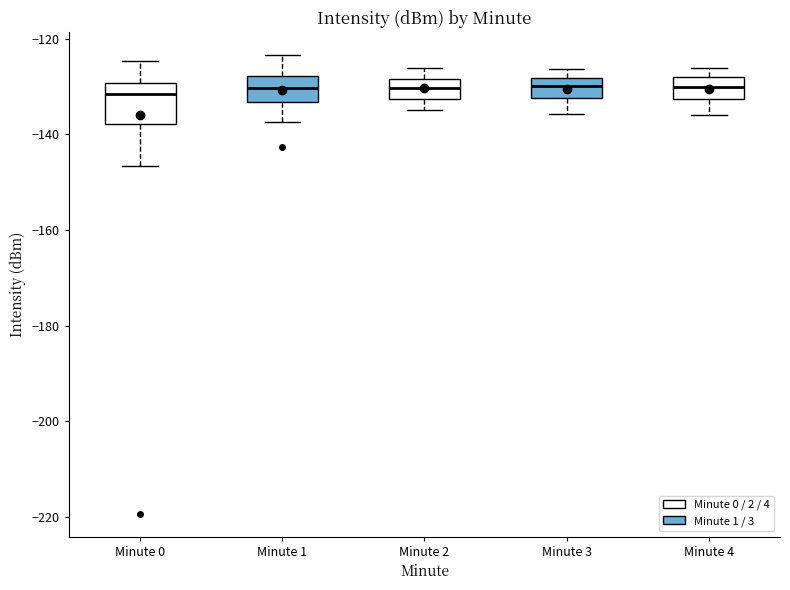

Which box is the tallest, from its lower edge to its upper edge?

Minute 0